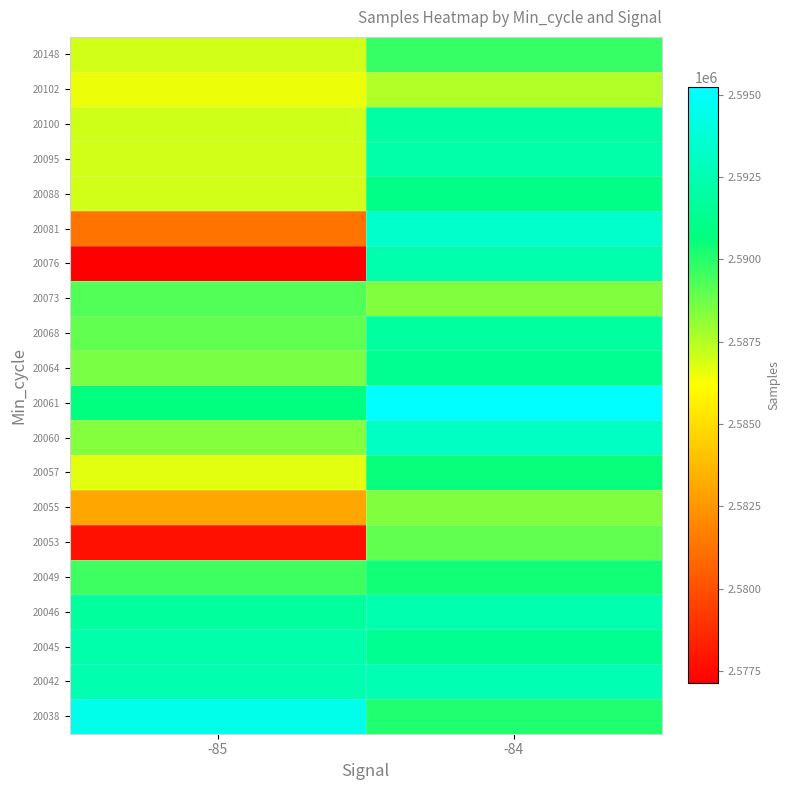

Rank the series at -84 from highest to lowest value.

20061, 20081, 20060, 20042, 20046, 20076, 20095, 20100, 20068, 20045, 20064, 20088, 20057, 20049, 20038, 20148, 20053, 20055, 20073, 20102